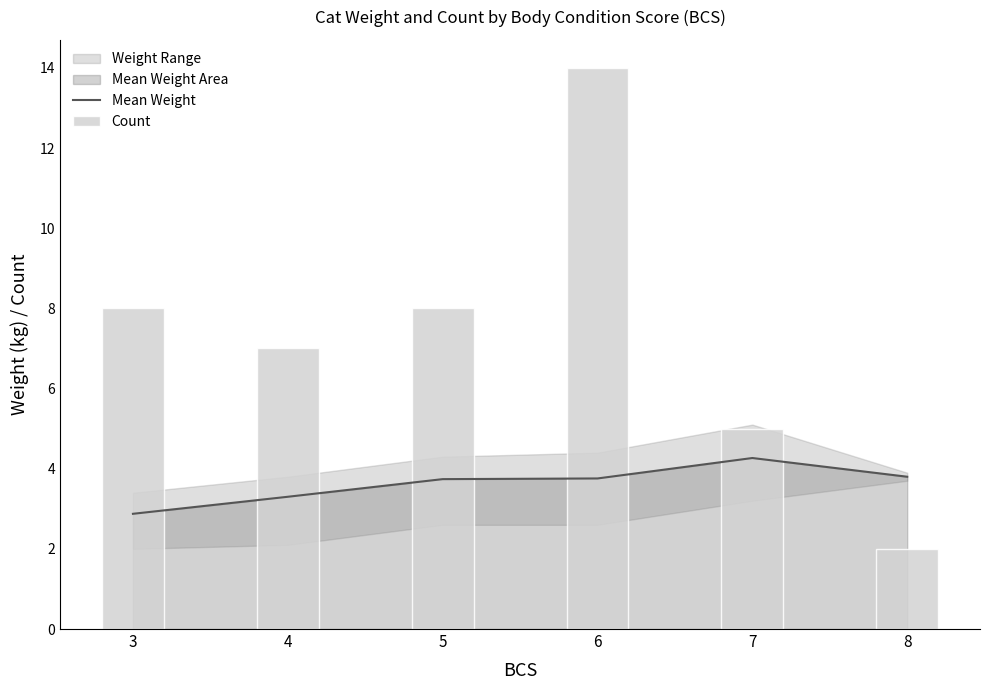

The Mean Weight series shows 1.4 at 7. True or false?

False